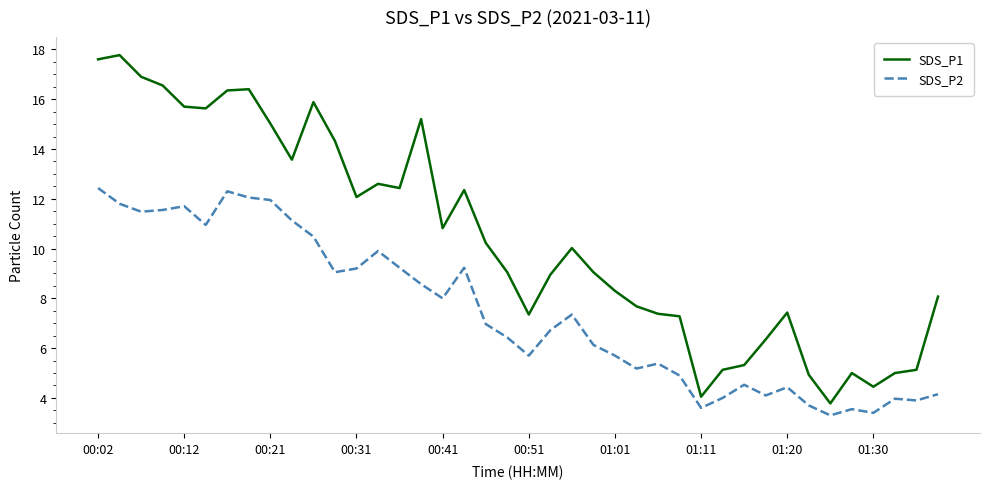

Which series has the widest spread of values?

SDS_P1